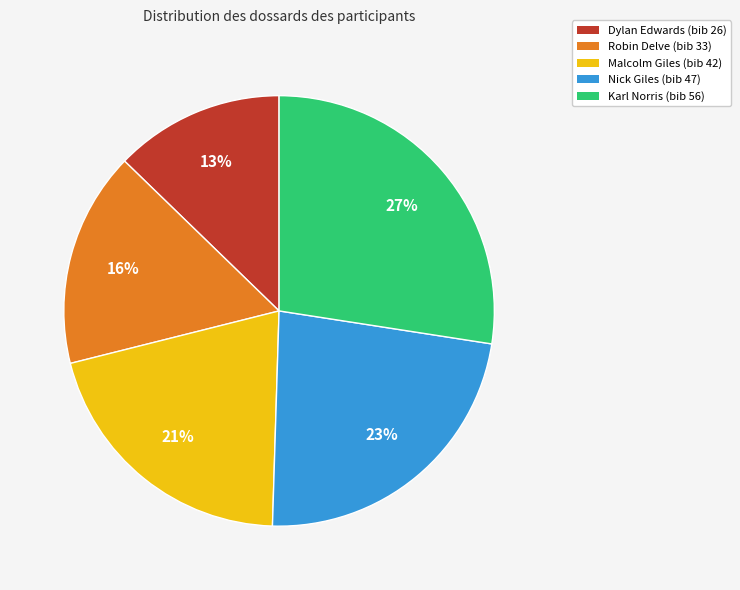

How many segments does this pie chart have?

5